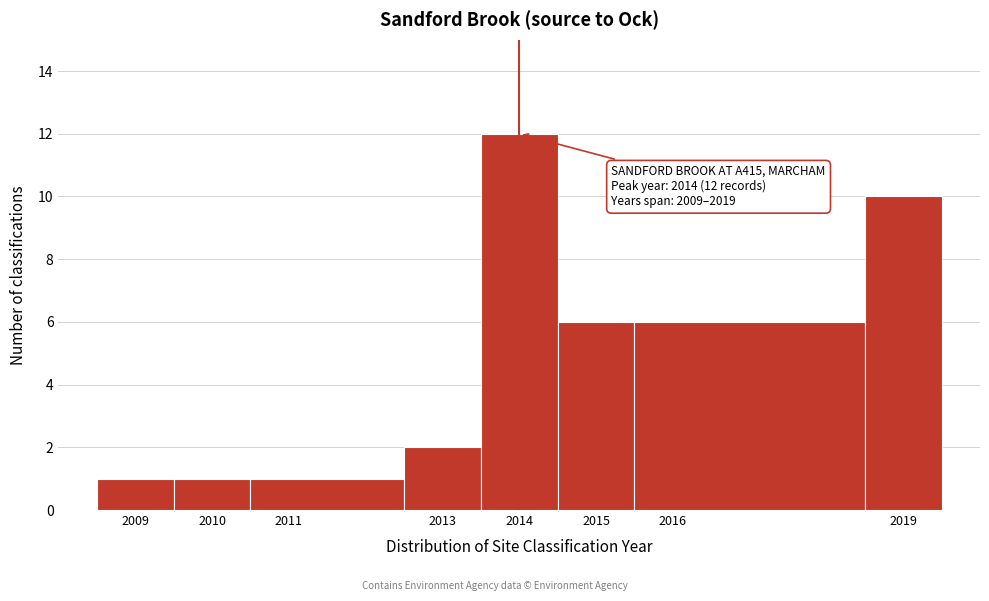

Which range on the x-axis has the tallest bar?

2013.5 to 2014.5